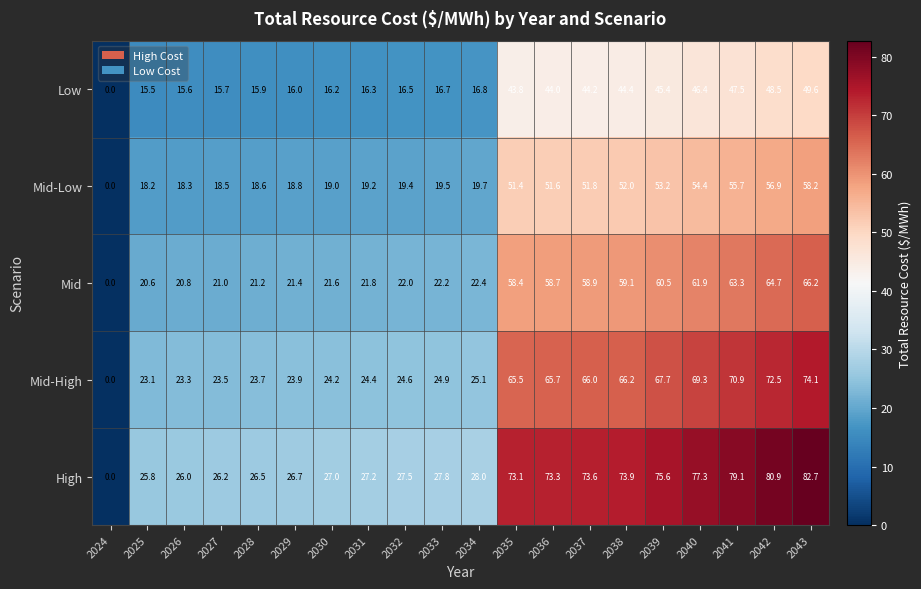

What is the total value across all series at 2032?

110.0